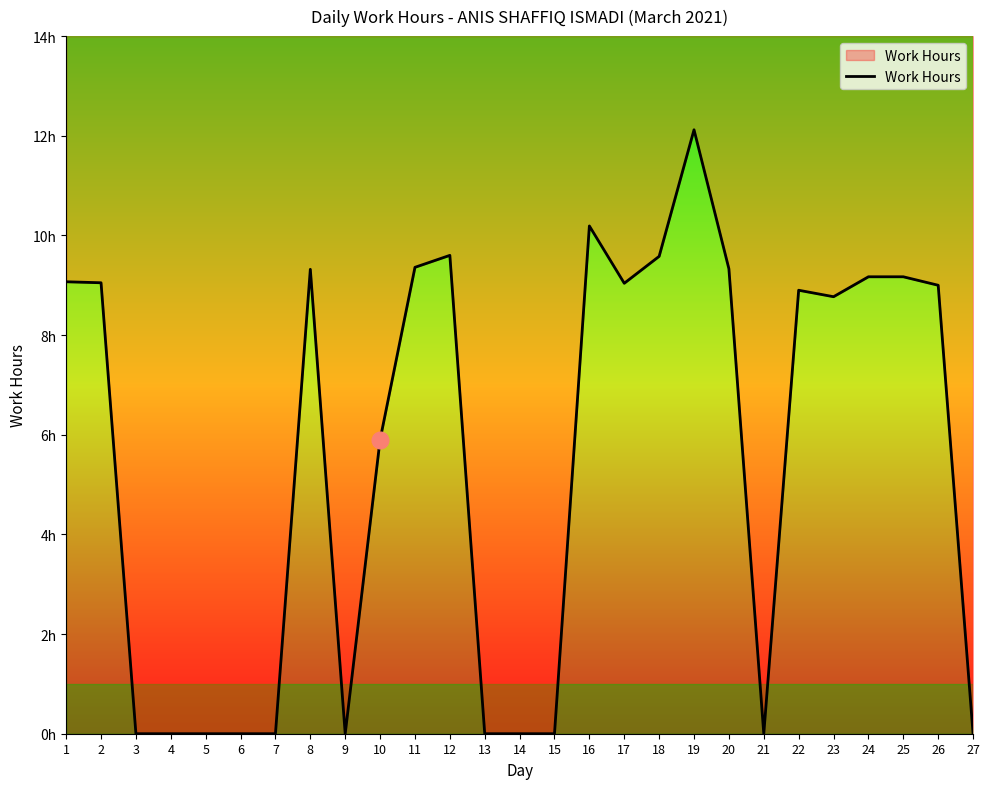

True or false: the data shows 0.0 at 4.

True